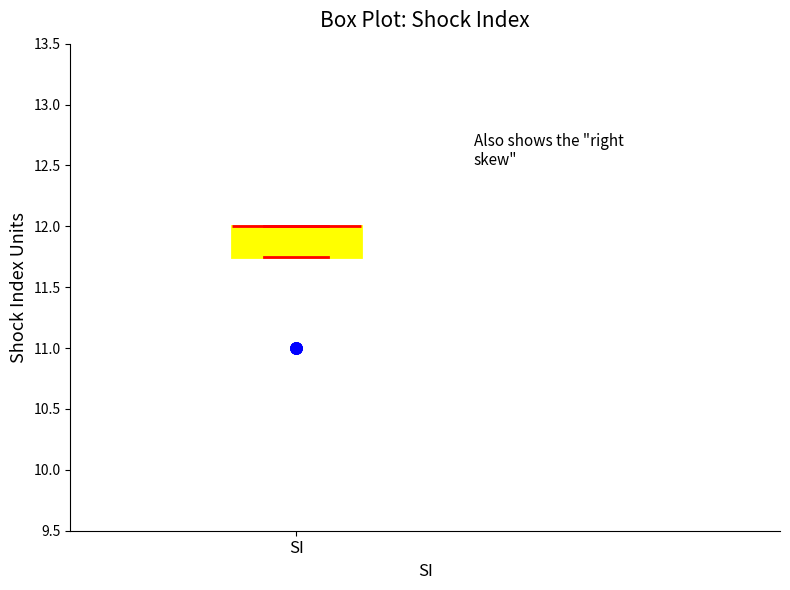

Transcribe this box plot: give where the median line is, the range the box spans, and where the two whiskers end, as read against the y-axis. The values are not printed on the chart, so give them approximately, as read against the axis.

median 12.00 (drawn on the box's upper edge), box 11.75 to 12.00, whiskers 11.75 to 12.00